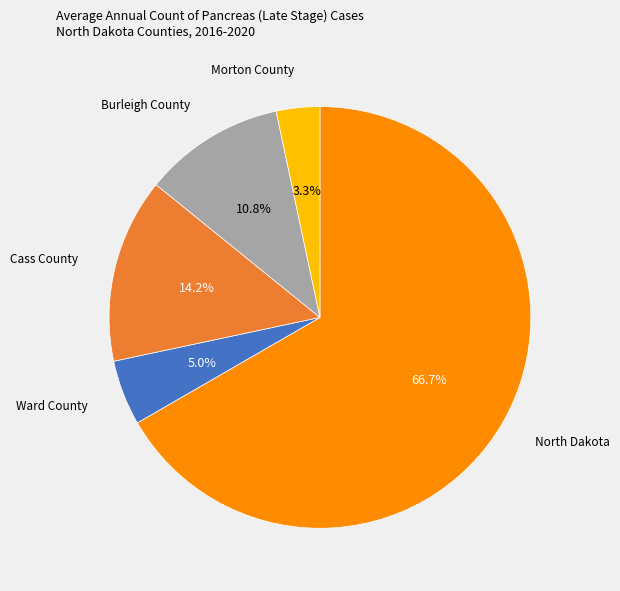

How many segments does this pie chart have?

5